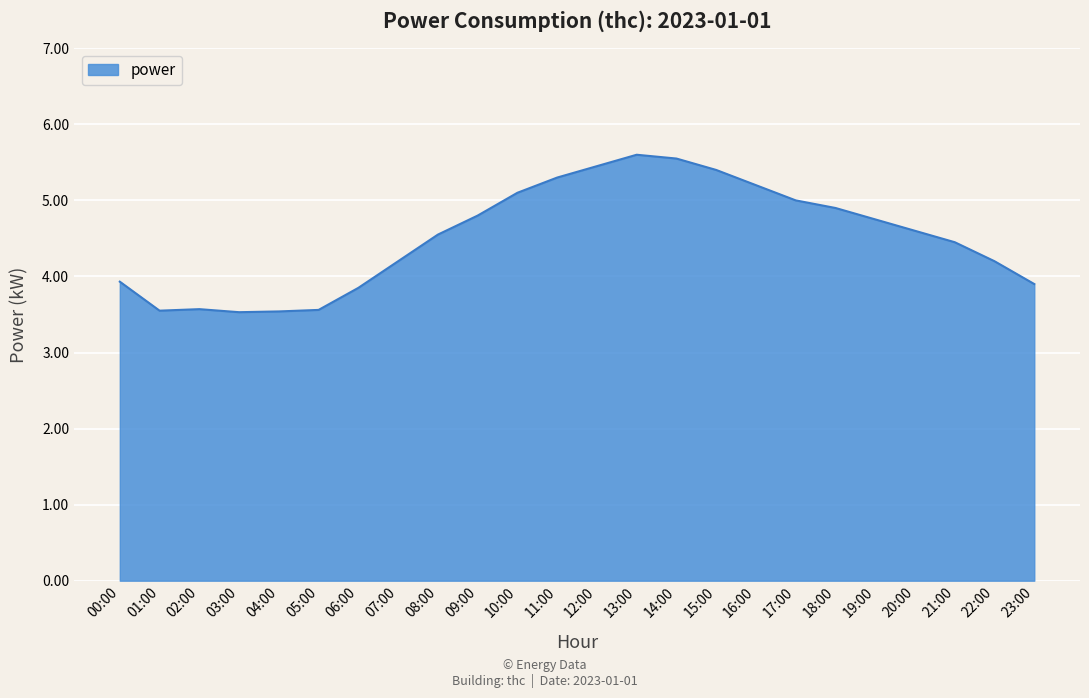

What position from the right is 12:00?

12